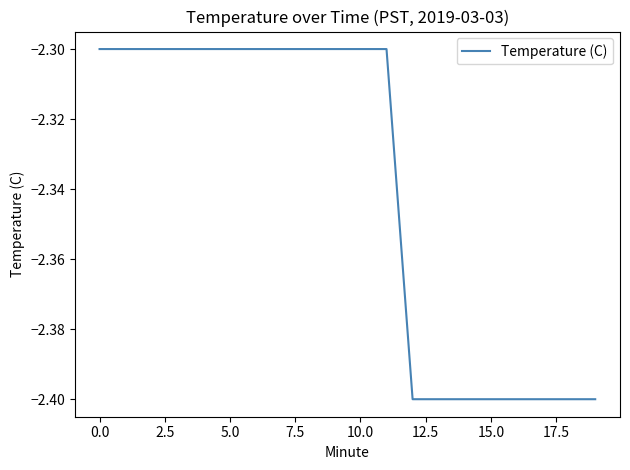

What is the greatest value displayed?

-2.3